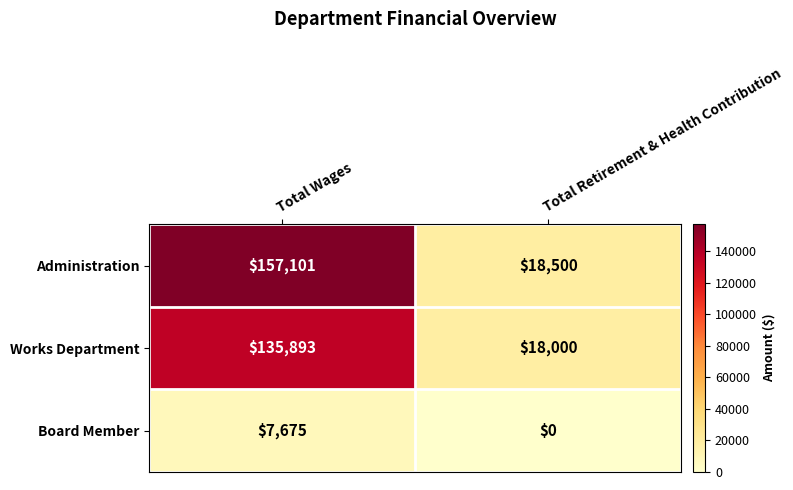

Between Total Wages and Total Retirement & Health Contribution, which series saw the biggest shift?

Administration